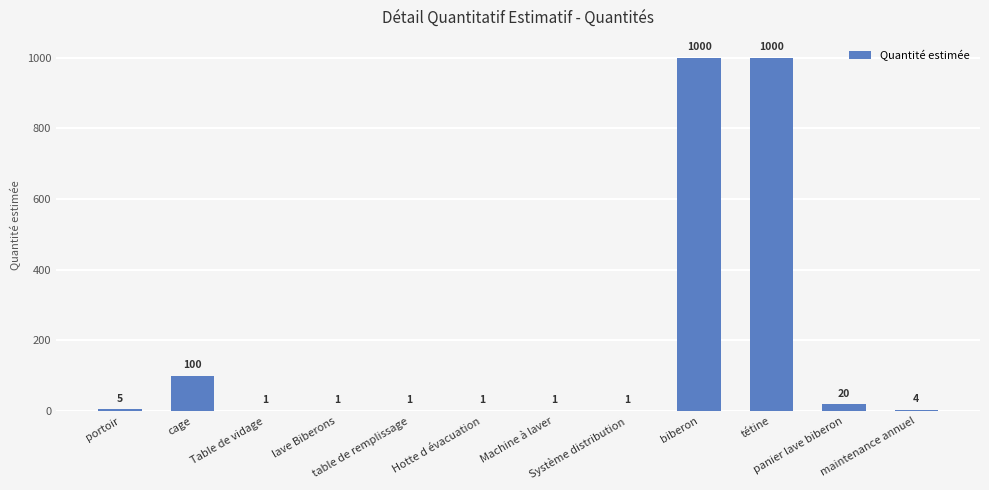

Approximately how many times larger is the value at cage compared to Table de vidage?

100.0